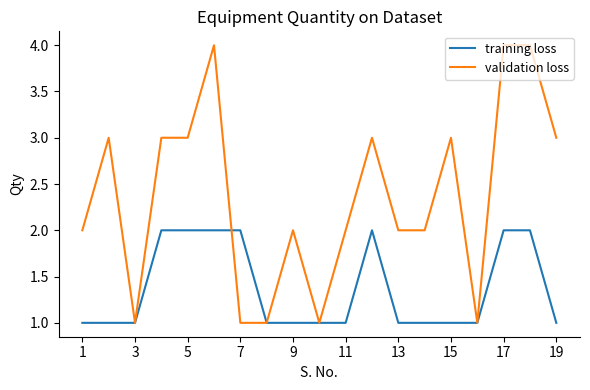

Which series has the largest range (max minus min)?

validation loss